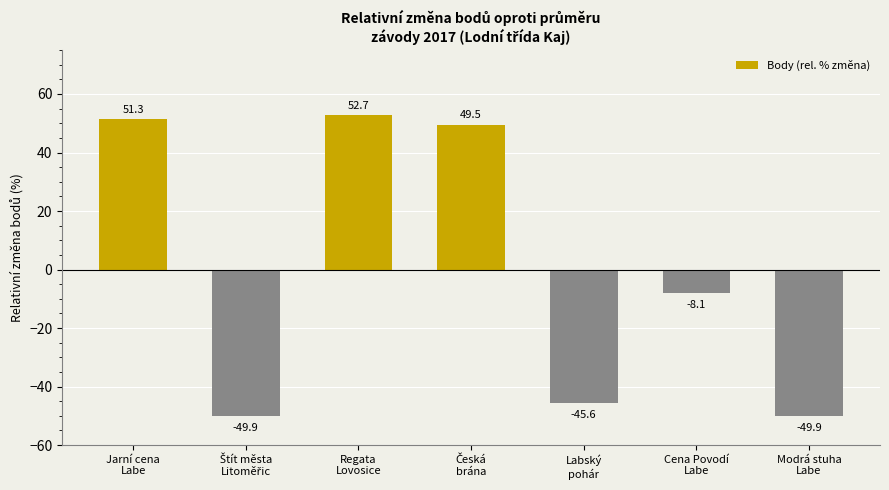

What is the difference between the maximum and minimum values?

102.6